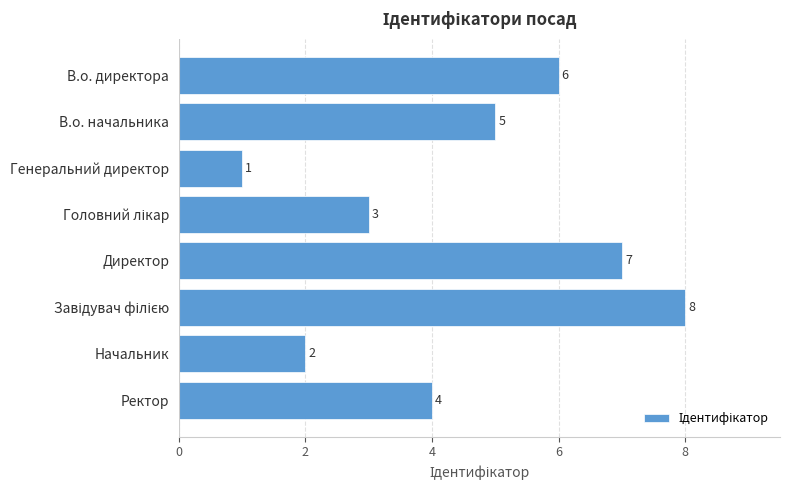

Is it true that the value at Генеральний директор is 1?

True